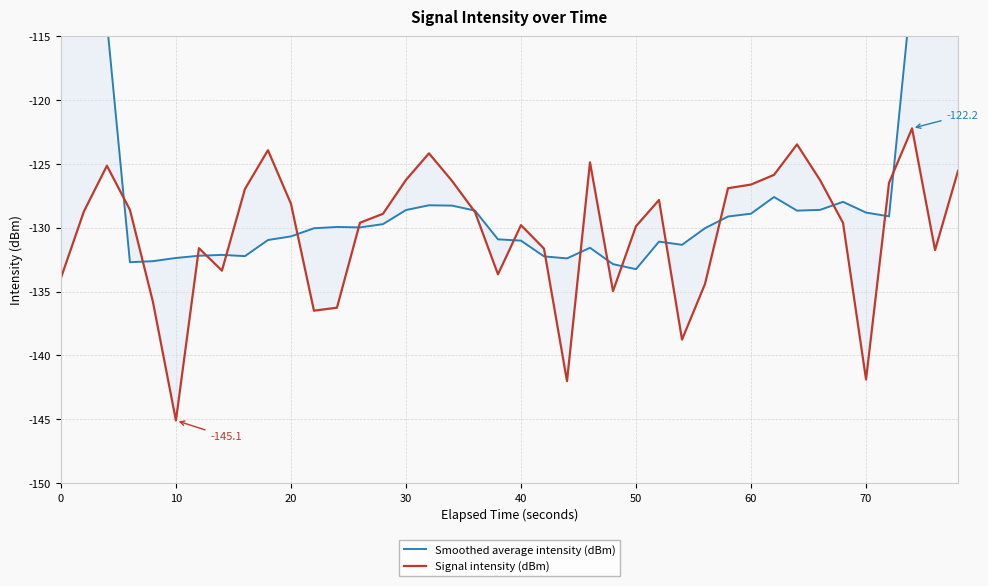

What are all the series names shown in the legend?

Smoothed average intensity (dBm), Signal intensity (dBm)